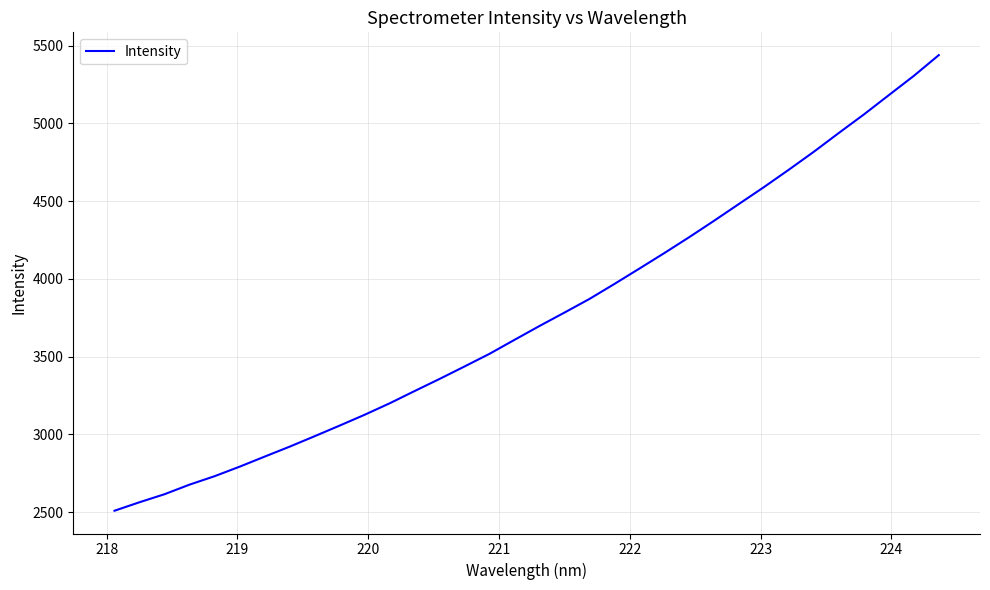

Count the number of categories in the chart.

34